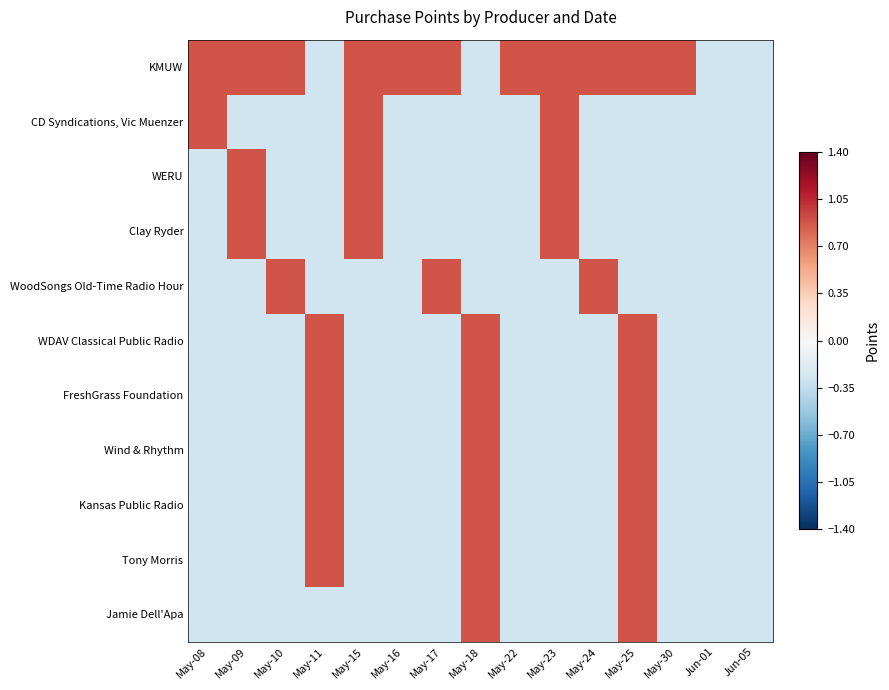

What is the minimum value shown in the chart?

-0.3